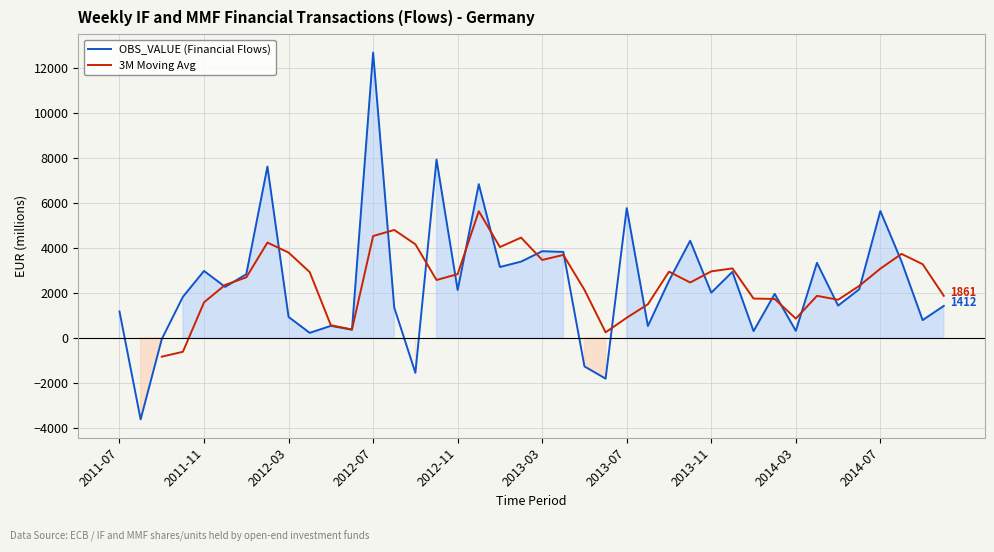

Is the value of 3M Moving Avg at 35 greater than the value of OBS_VALUE (Financial Flows) at 23?

Yes